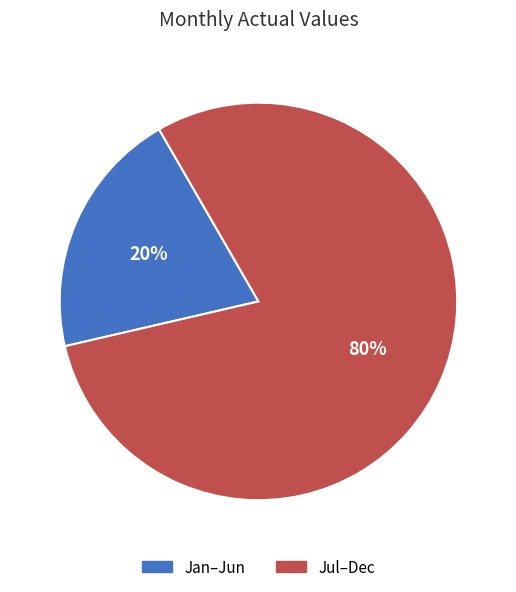

Between Jan–Jun and Jul–Dec, which is larger?

Jul–Dec